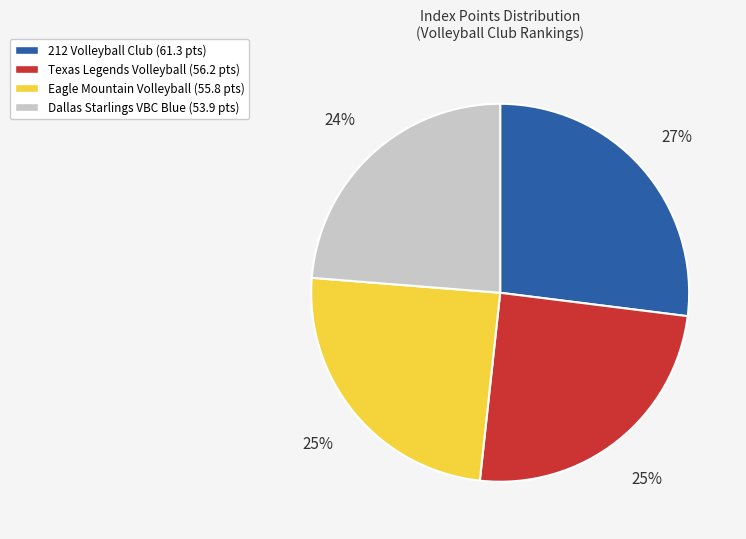

The Dallas Starlings VBC Blue (53.9 pts) slice represents 24% of the pie. True or false?

True